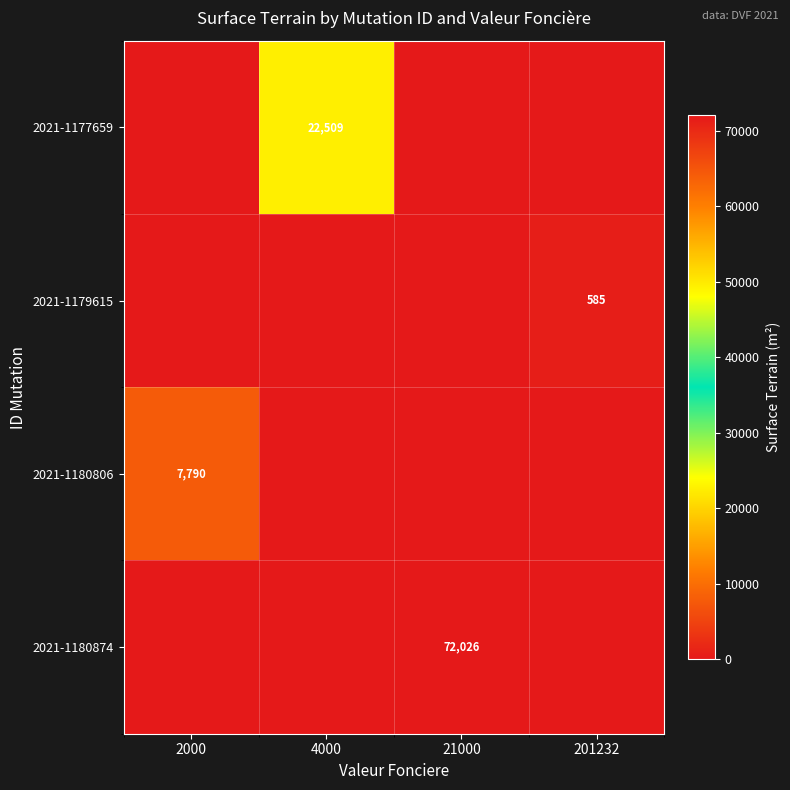

The value of 2021-1180874 at 21000 is 119816. True or false?

False